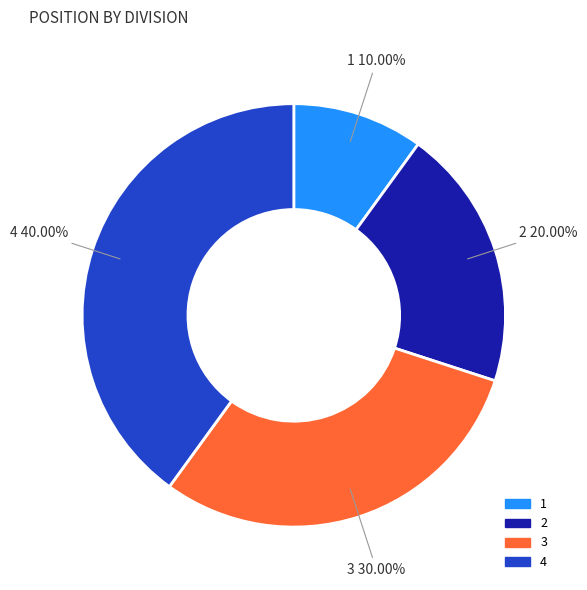

How many slices are in this pie chart?

4